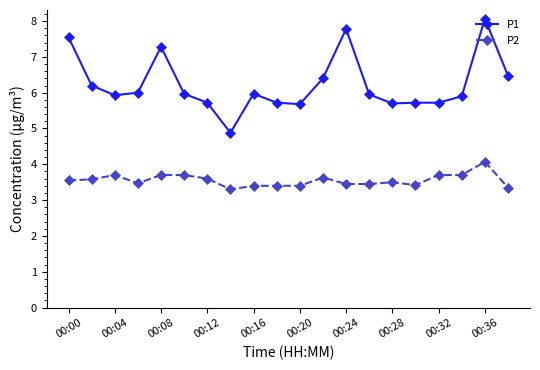

True or false: P2 and P1 cross at least once.

False